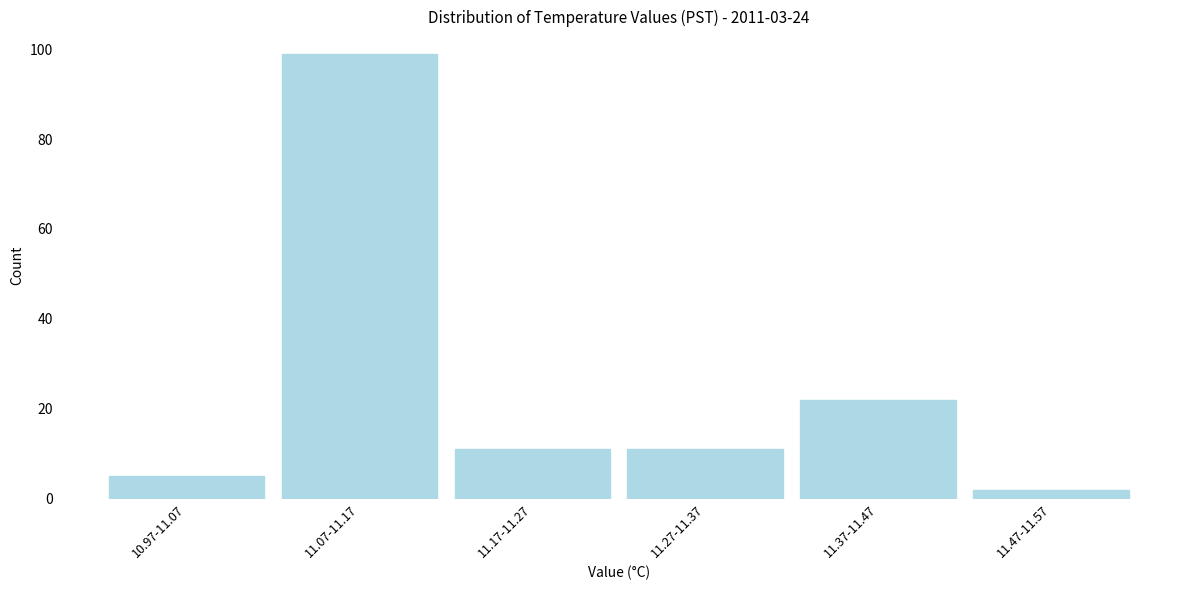

Reading left to right, what are all the values shown in this chart?

10.97-11.07=5	11.07-11.17=99	11.17-11.27=11	11.27-11.37=11	11.37-11.47=22	11.47-11.57=2